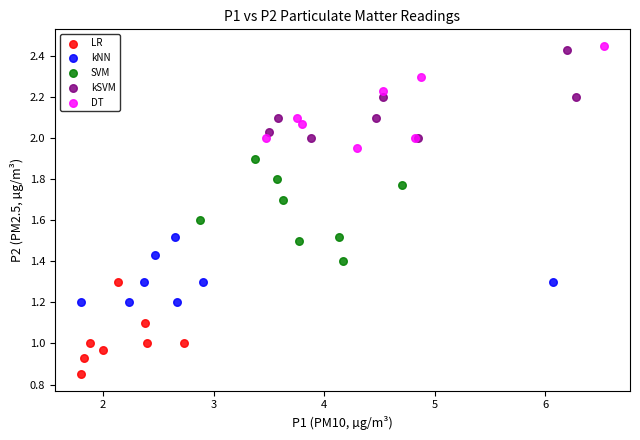

Which series contains the lowest Y value?

LR